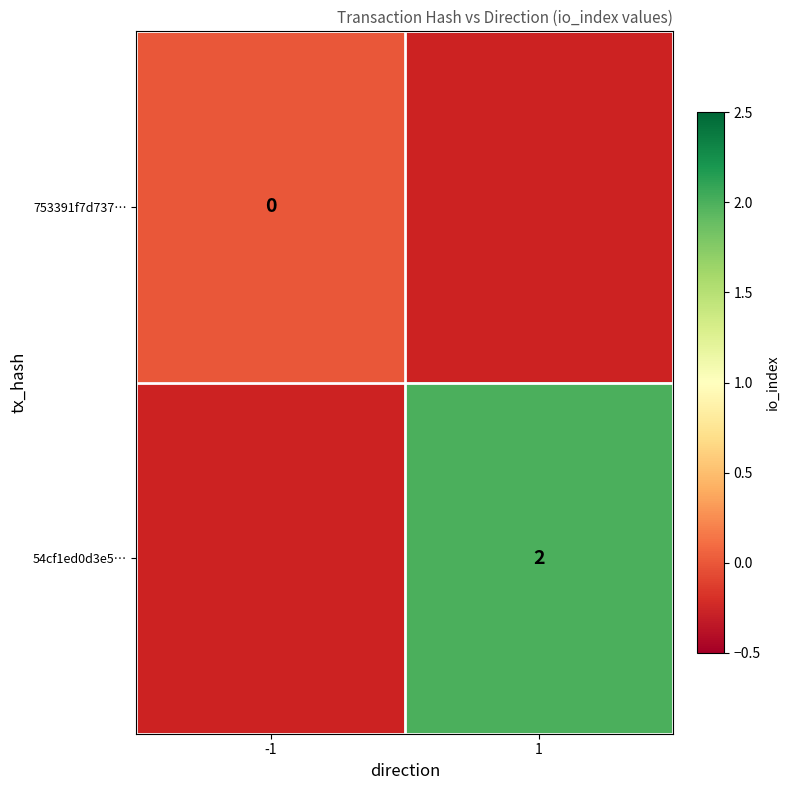

The 54cf1ed0d3e5… series shows 2 at 1. True or false?

True